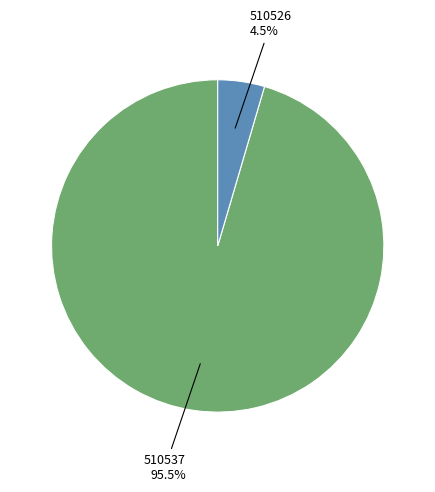

Is there any slice that represents more than half of the pie?

Yes